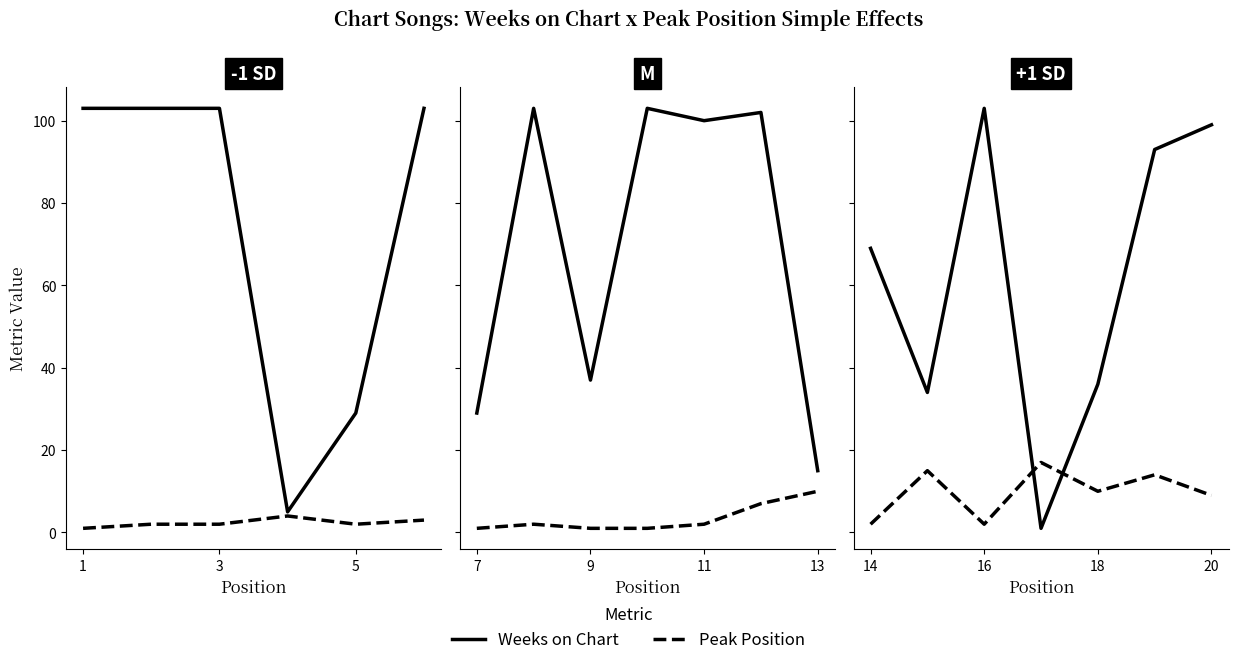

Which series has the largest total across all categories?

Weeks on Chart